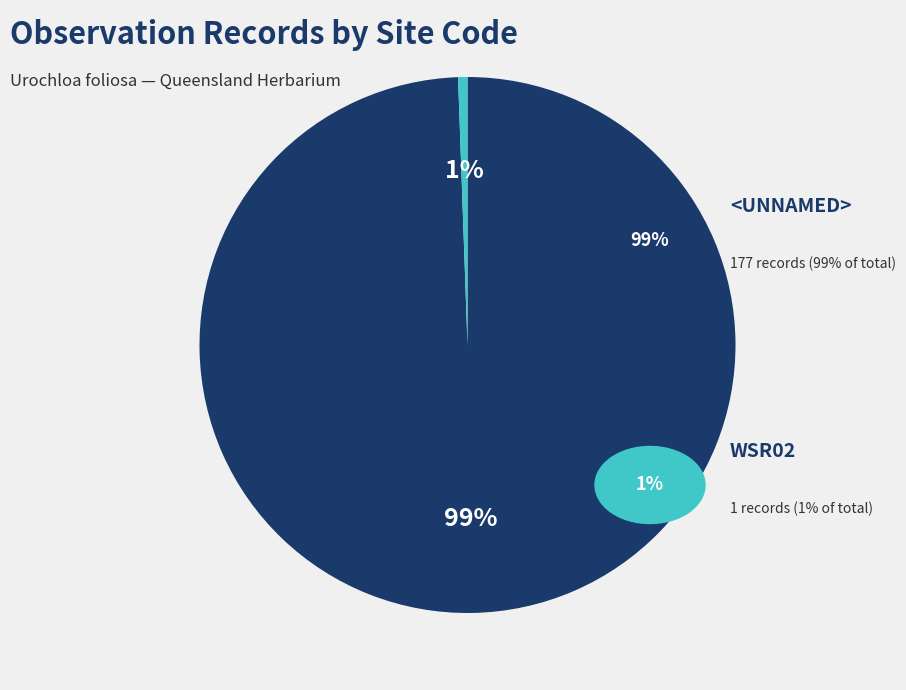

To the nearest percent, what is the average slice percentage?

50%